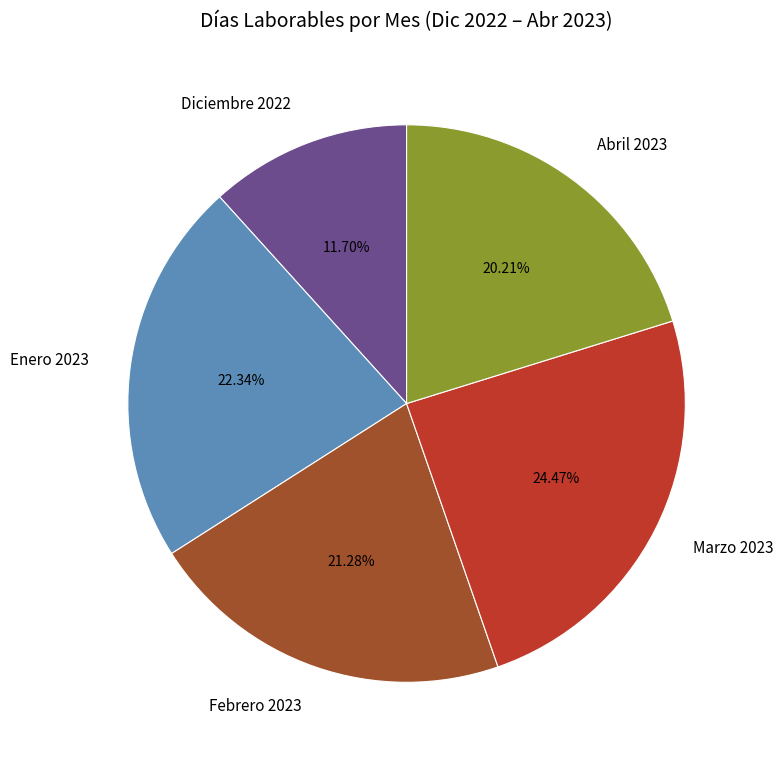

What percentage is the Diciembre 2022 slice, to the nearest percent?

12%